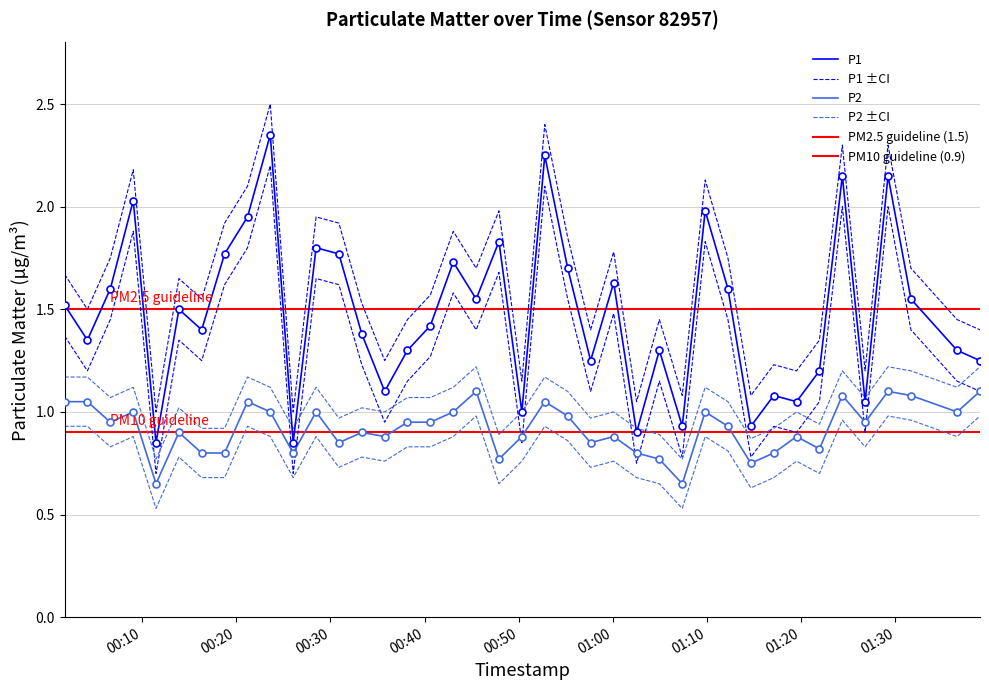

What is the difference between the maximum and minimum values in the P1 series?

1.5